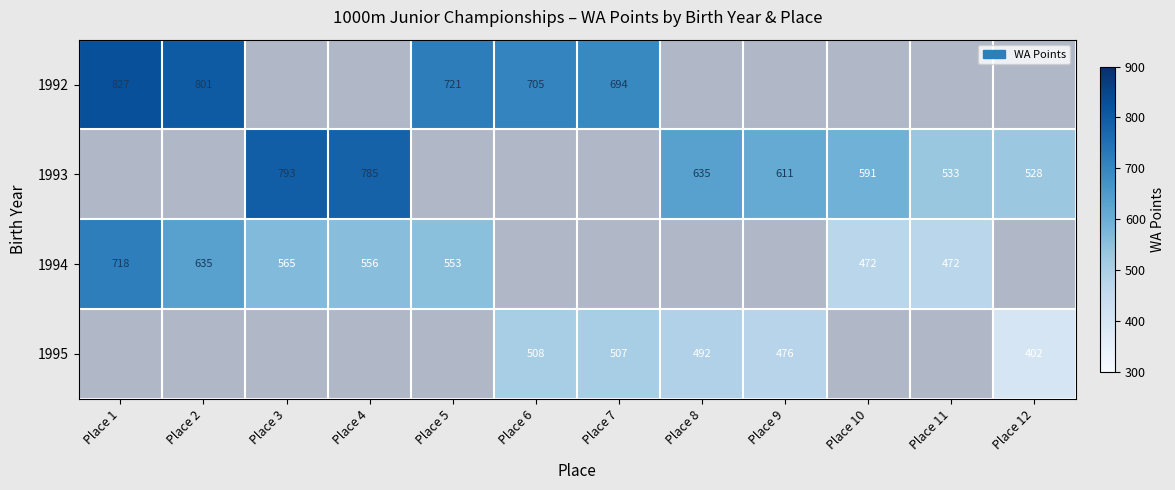

Is it true that 1993 equals 1403 at Place 4?

False